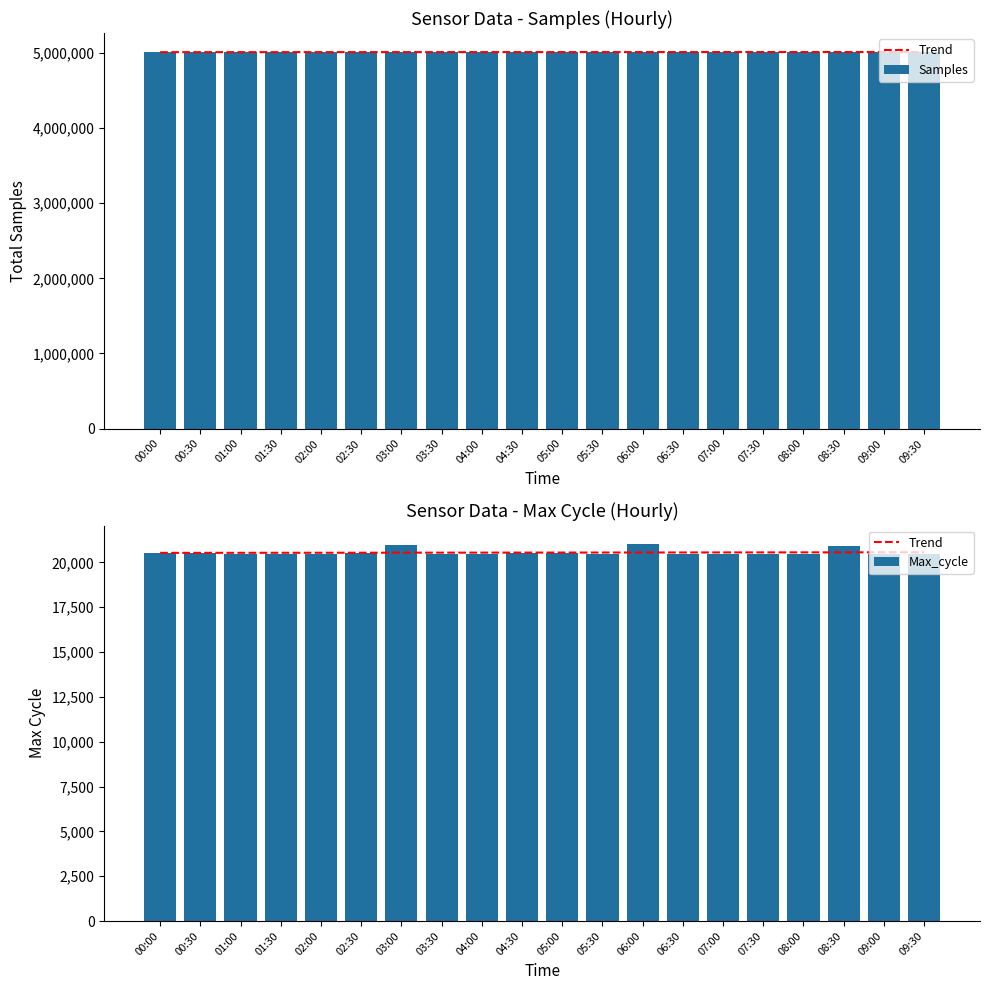

True or false: Samples has a value of 5012646.0 at 05:30.

True